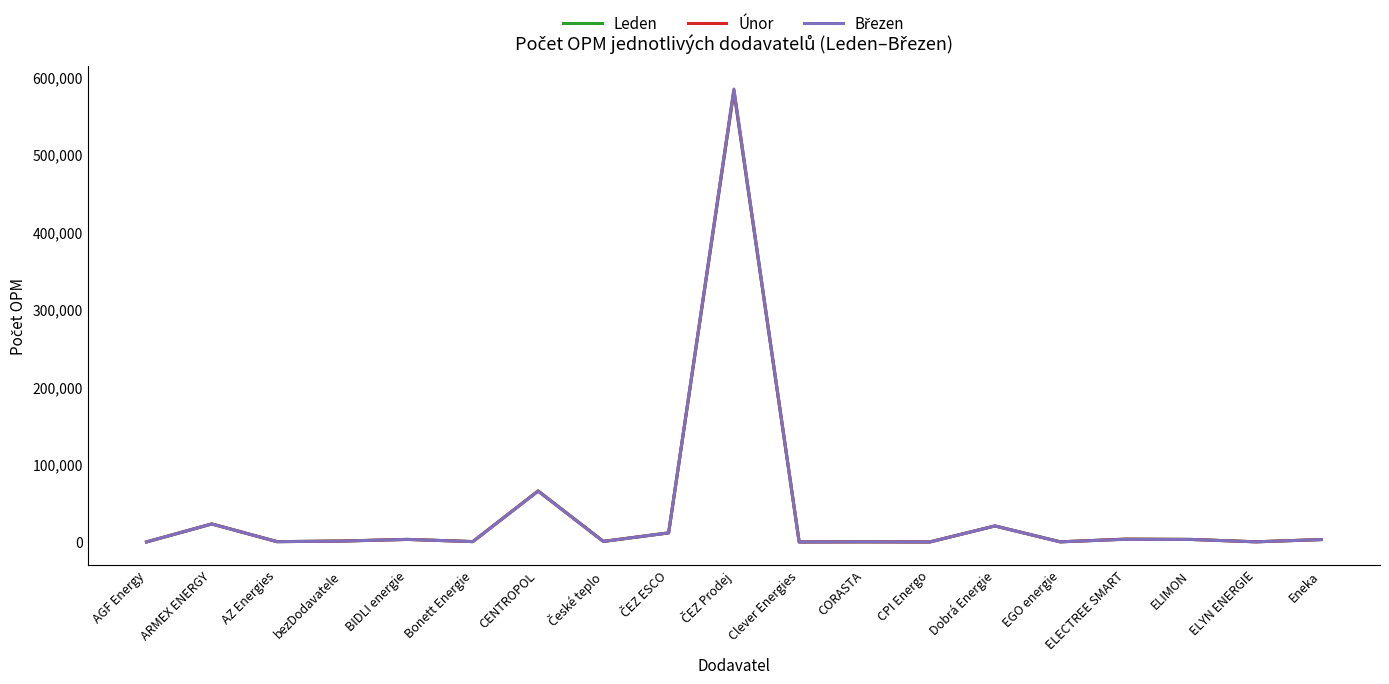

Where is Únor nearest to the value 291383?

CENTROPOL